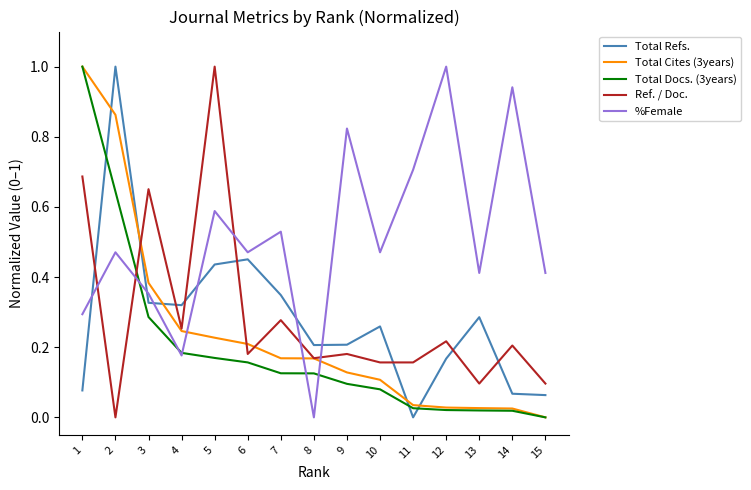

The Total Docs. (3years) series shows 0.1 at 8. True or false?

True